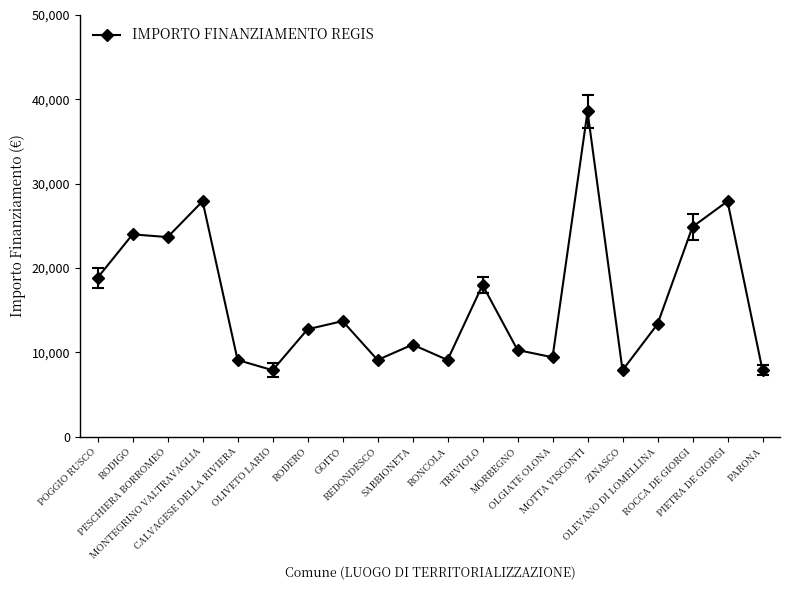

What is the smallest value displayed?

7891